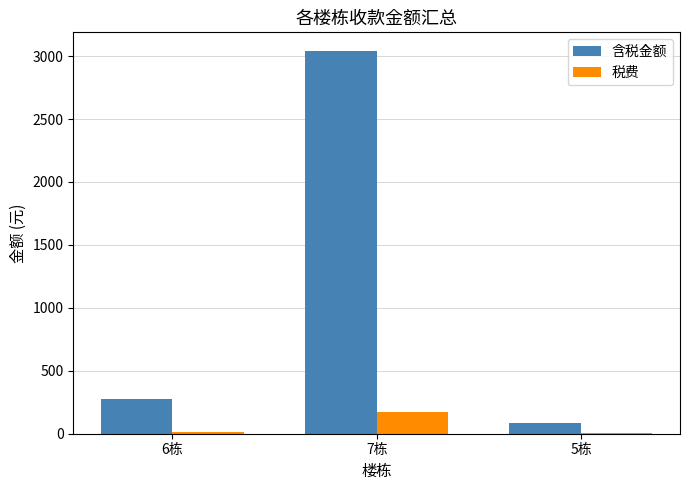

Between 6栋 and 7栋, which series saw the biggest shift?

含税金额